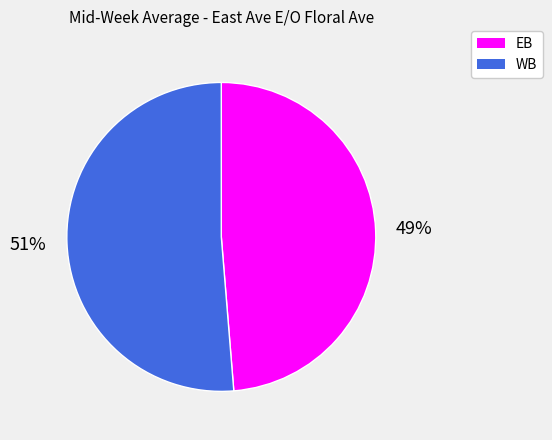

Count the number of slices in the pie.

2